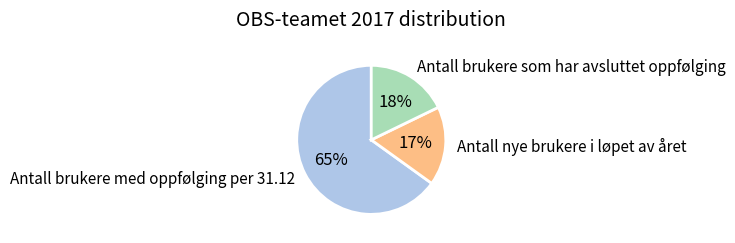

Which category has the smallest portion of the pie?

Antall nye brukere i løpet av året